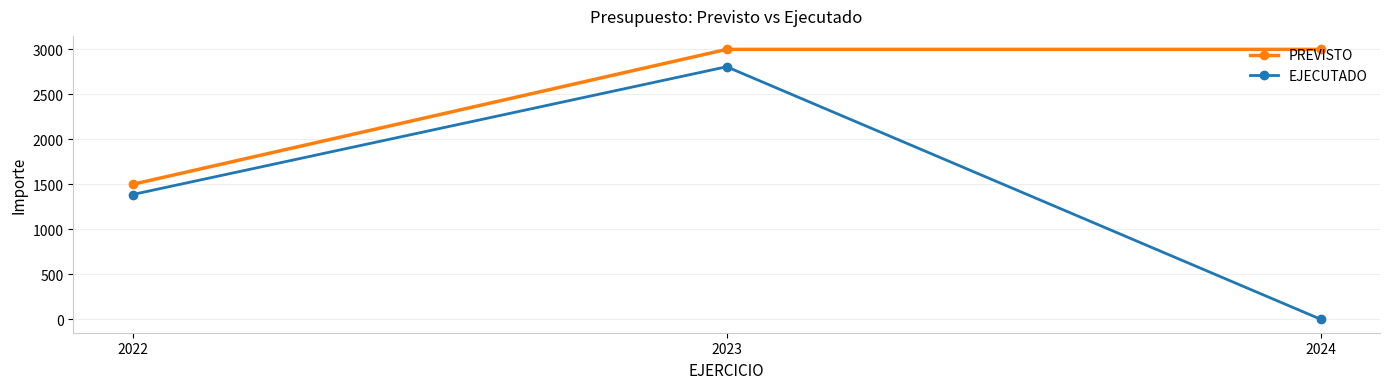

Reading left to right, extract all data points from this chart.

PREVISTO: 2022=1500.0	2023=3000.0	2024=3000.0
EJECUTADO: 2022=1386.5	2023=2806.8	2024=0.0